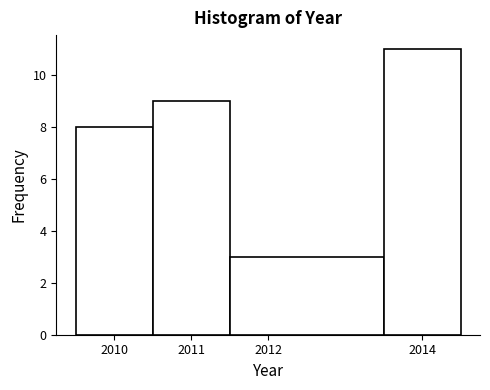

Reading left to right, list every bar in this chart as the range it spans on the x-axis followed by its height. The values are not printed on the chart, so give them approximately, as read against the axis.

2009.5 to 2010.5: 8
2010.5 to 2011.5: 9
2011.5 to 2013.5: 3
2013.5 to 2014.5: 11